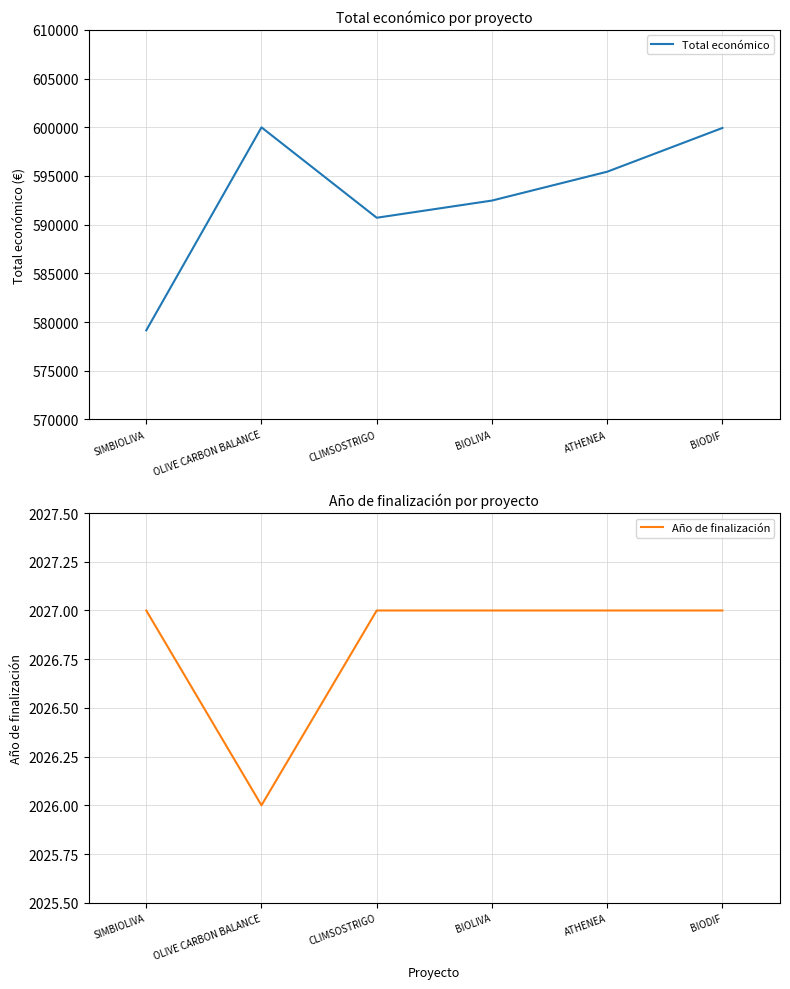

Does the chart have visible grid lines?

Yes